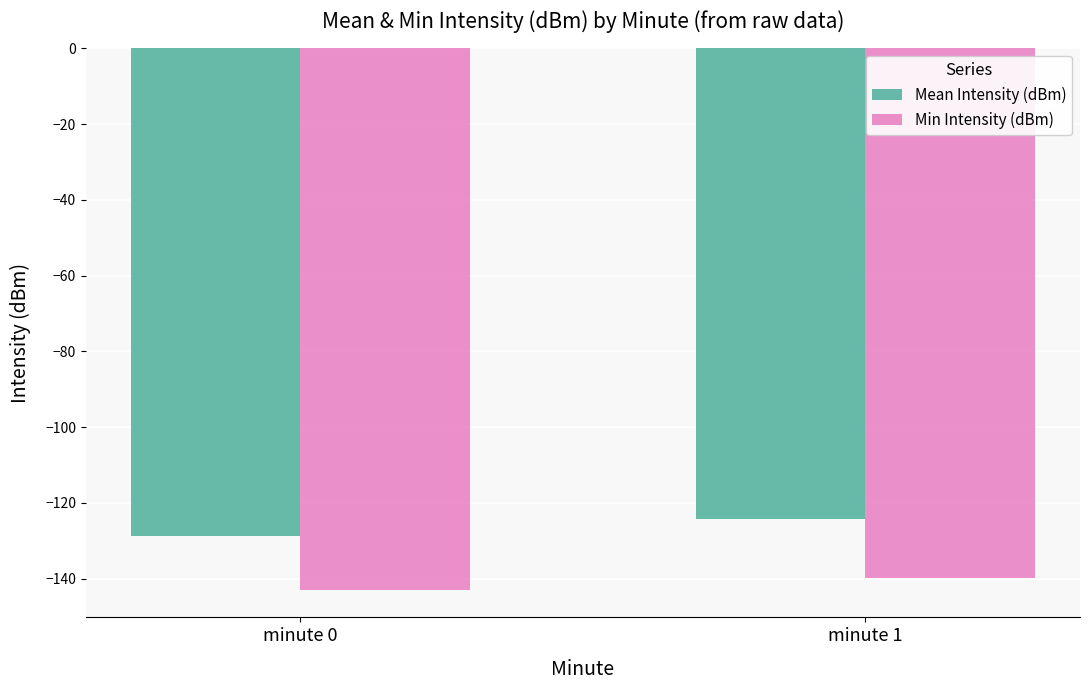

What is the sum of the Min Intensity (dBm) values at minute 0 and minute 1?

-283.0